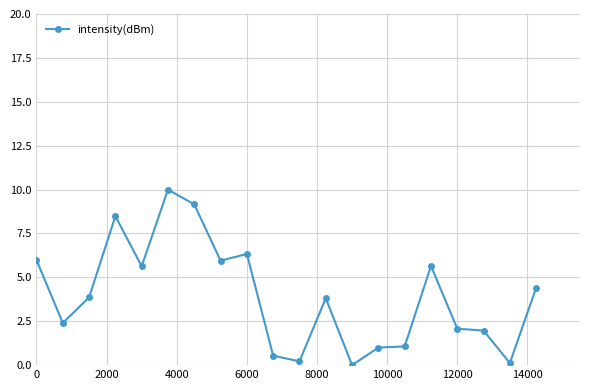

Count the number of values greater than 3.

11